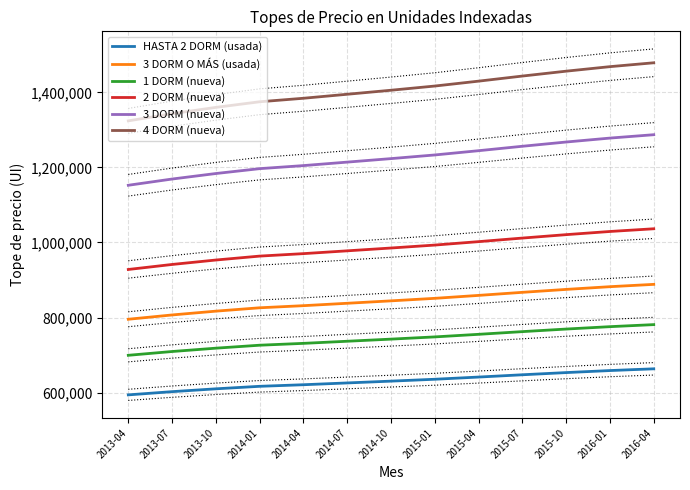

Reading left to right, list all the values displayed in this chart.

HASTA 2 DORM (usada): 2013-04=593908	2013-07=602466	2013-10=610032	2014-01=616729	2014-04=620924	2014-07=625704	2014-10=630515	2015-01=635532	2015-04=641379	2015-07=647467	2015-10=653301	2016-01=658705	2016-04=663328
3 DORM O MÁS (usada): 2013-04=795412	2013-07=806874	2013-10=817008	2014-01=825976	2014-04=831594	2014-07=837997	2014-10=844439	2015-01=851159	2015-04=858989	2015-07=867143	2015-10=874957	2016-01=882194	2016-04=888386
1 DORM (nueva): 2013-04=699362	2013-07=709440	2013-10=718350	2014-01=726236	2014-04=731175	2014-07=736805	2014-10=742469	2015-01=748377	2015-04=755262	2015-07=762431	2015-10=769302	2016-01=775665	2016-04=781110
2 DORM (nueva): 2013-04=928055	2013-07=941428	2013-10=953252	2014-01=963716	2014-04=970271	2014-07=977741	2014-10=985258	2015-01=993098	2015-04=1002234	2015-07=1011748	2015-10=1020864	2016-01=1029309	2016-04=1036534
3 DORM (nueva): 2013-04=1152459	2013-07=1169066	2013-10=1183748	2014-01=1196743	2014-04=1204882	2014-07=1214159	2014-10=1223493	2015-01=1233229	2015-04=1244575	2015-07=1256388	2015-10=1267710	2016-01=1278196	2016-04=1287168
4 DORM (nueva): 2013-04=1324079	2013-07=1343159	2013-10=1360028	2014-01=1374957	2014-04=1384309	2014-07=1394968	2014-10=1405692	2015-01=1416877	2015-04=1429912	2015-07=1443485	2015-10=1456493	2016-01=1468541	2016-04=1478848